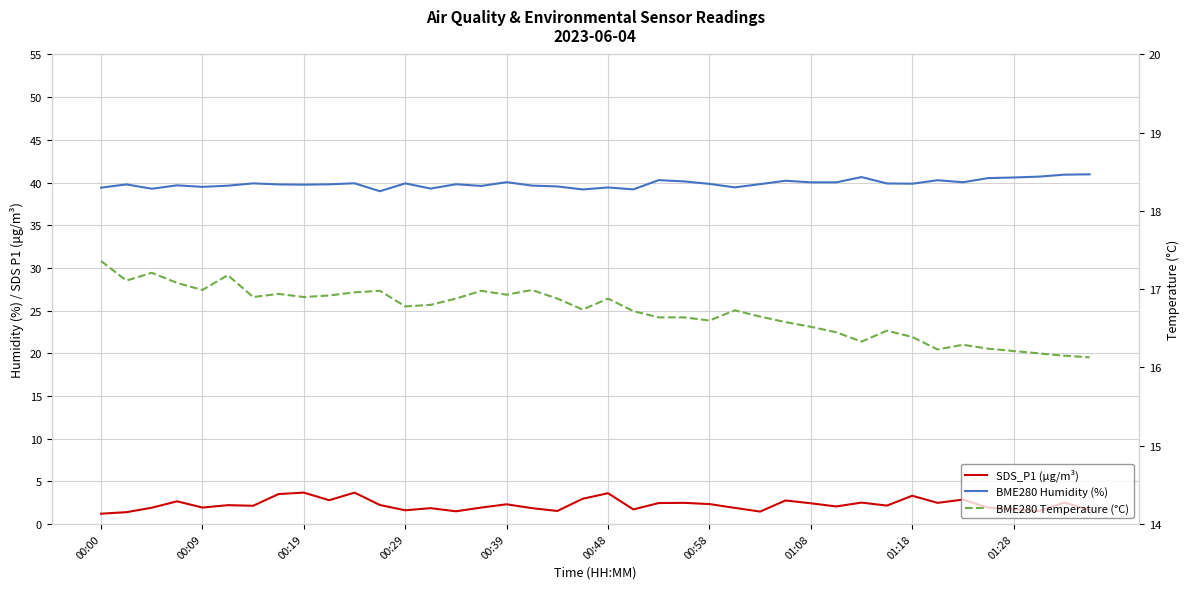

How many lines are shown in the chart?

3